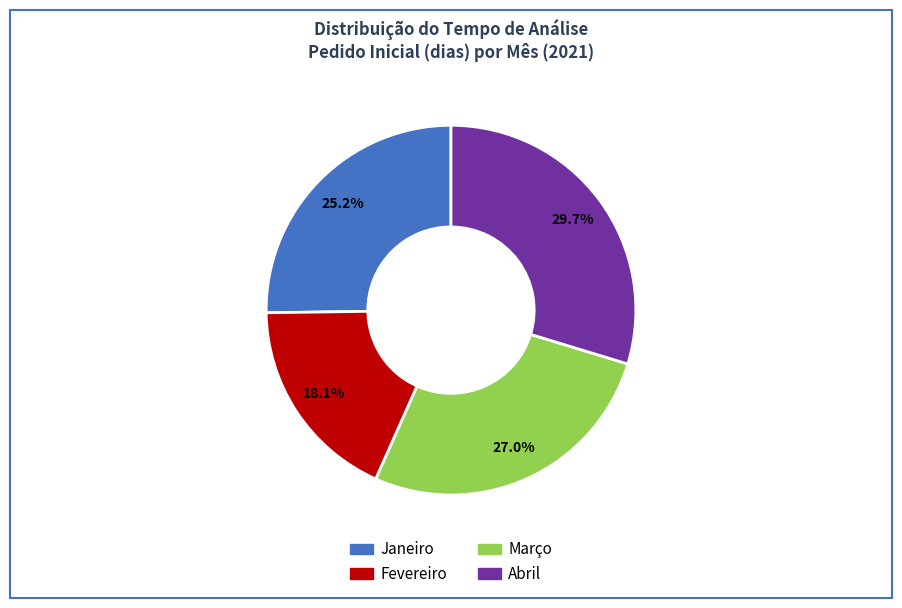

Is there a majority slice in this chart?

No